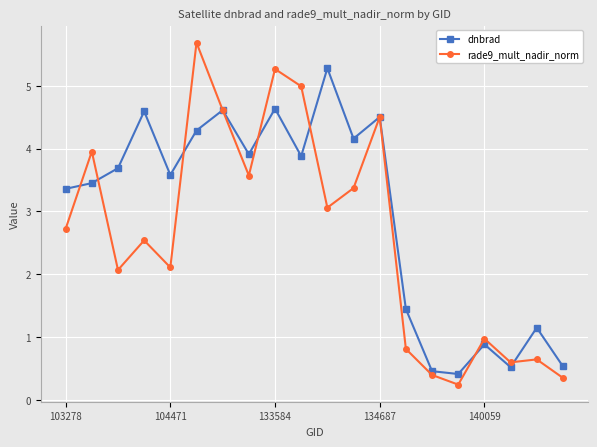

Reading left to right, extract all data points from this chart.

dnbrad: 3.4	3.5	3.7	4.6	3.6	4.3	4.6	3.9	4.6	3.9	5.3	4.2	4.5	1.4	0.5	0.4	0.9	0.5	1.1	0.5
rade9_mult_nadir_norm: 2.7	4.0	2.1	2.5	2.1	5.7	4.6	3.6	5.3	5.0	3.1	3.4	4.5	0.8	0.4	0.2	1.0	0.6	0.6	0.3